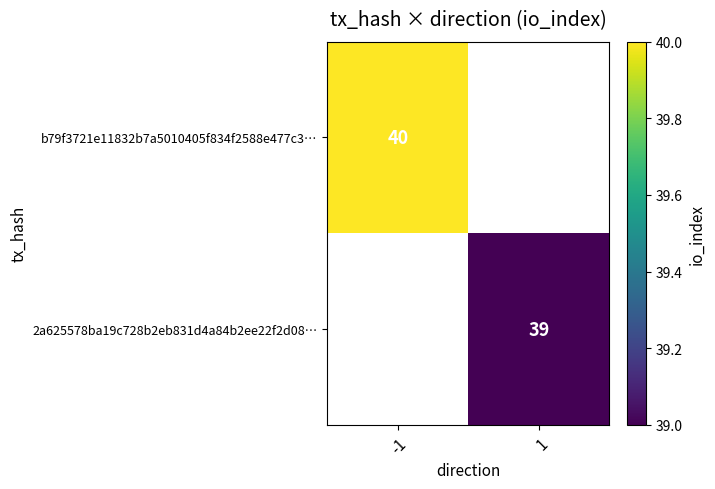

At how many categories does at least one series exceed 39?

1